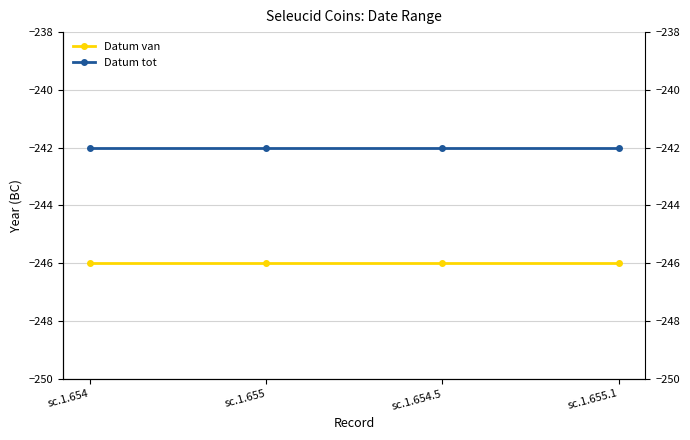

What position from the left is sc.1.655?

2